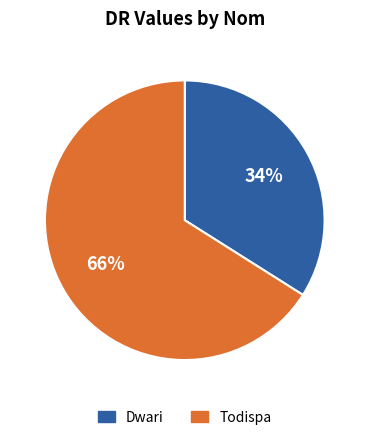

What is the largest slice in the pie chart?

Todispa